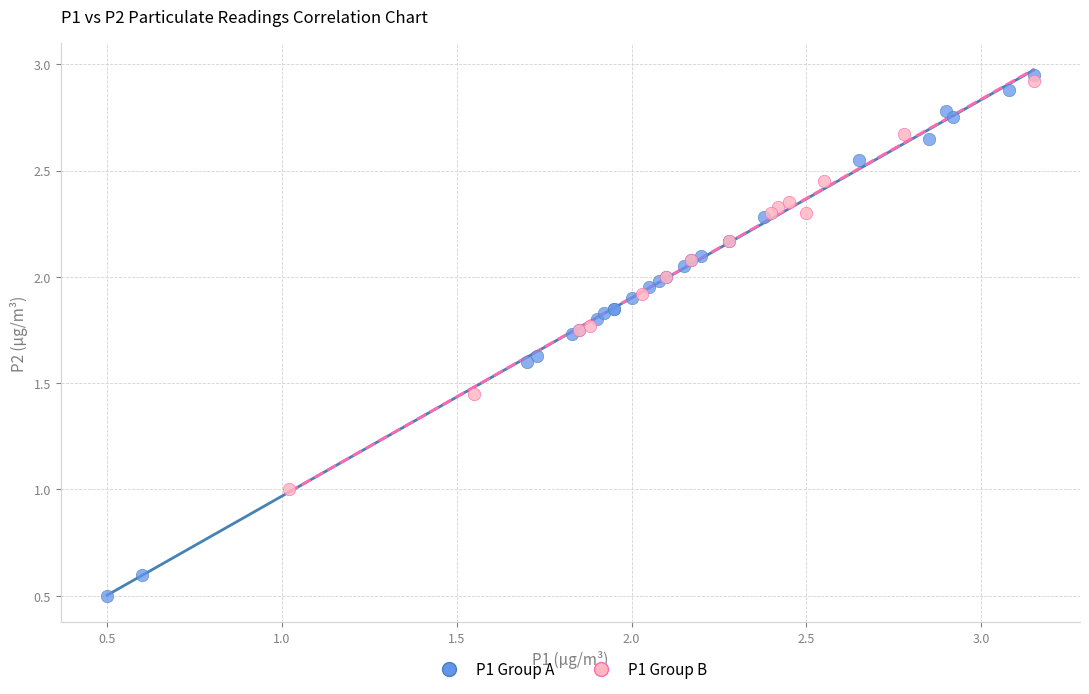

Which series contains the lowest Y value?

P1 Group A